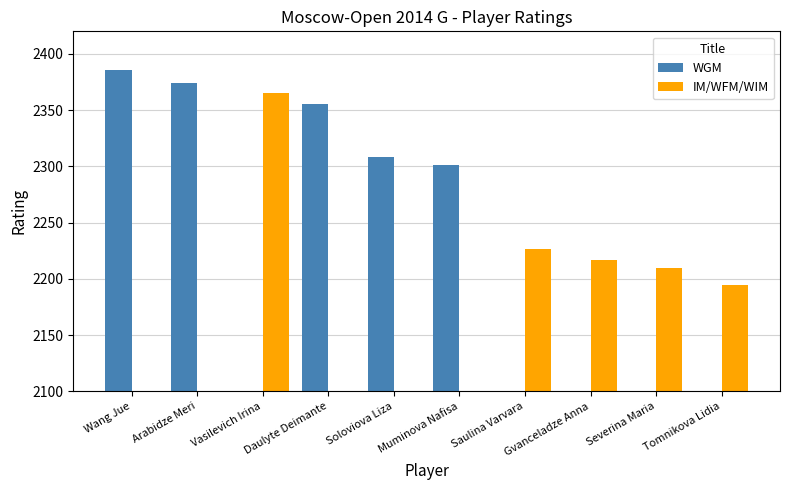

The value of WGM at Muminova Nafisa is 1230. True or false?

False